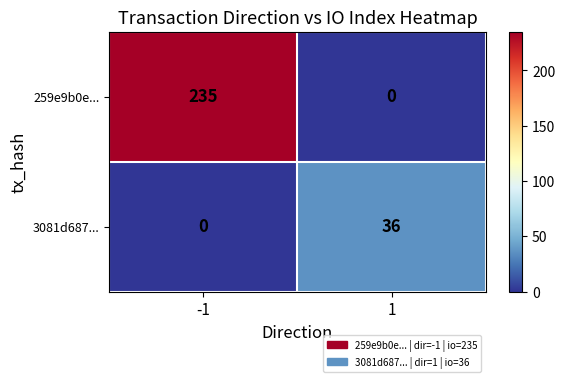

At -1, list the series in order from largest to smallest.

259e9b0e..., 3081d687...